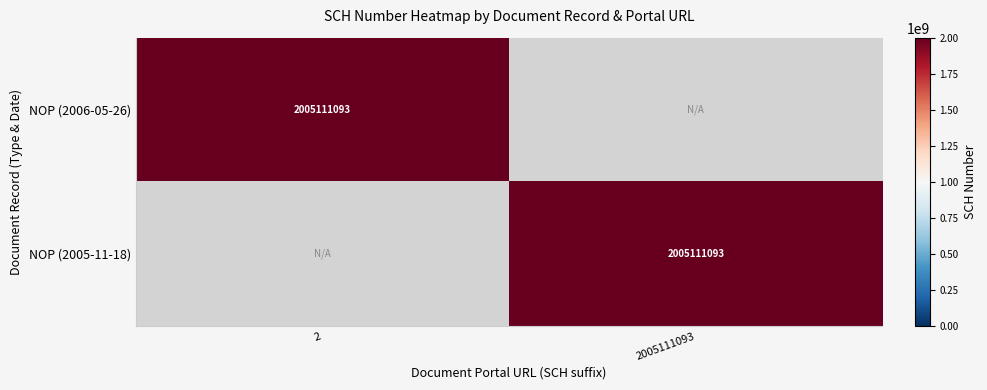

The NOP (2005-11-18) series shows 2777921461 at 2005111093. True or false?

False